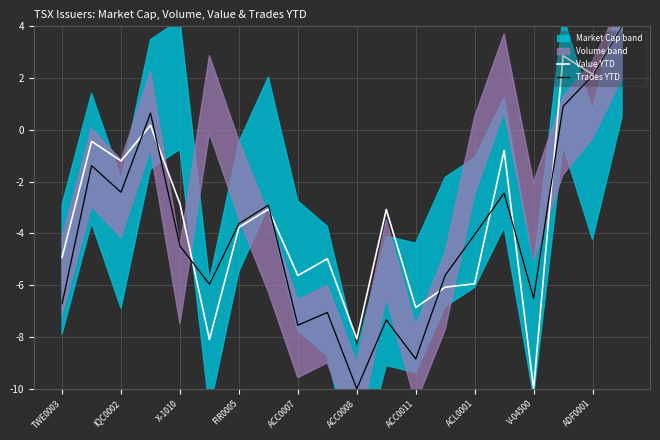

Does the chart display data point markers on the line(s)?

No